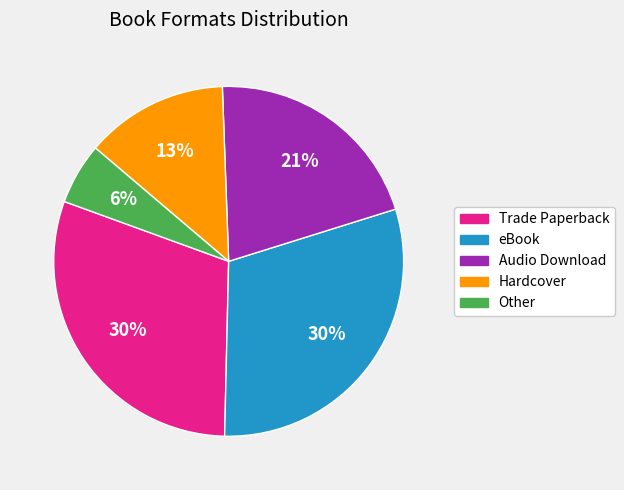

Is there any slice that represents more than half of the pie?

No